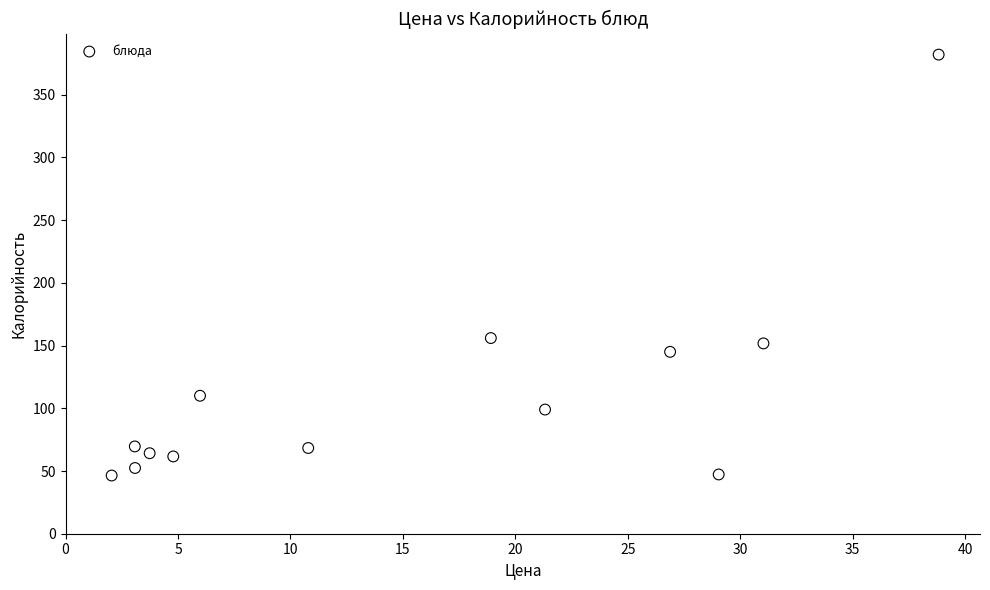

What Y value in the scatter plot is closest to 214?

156.0